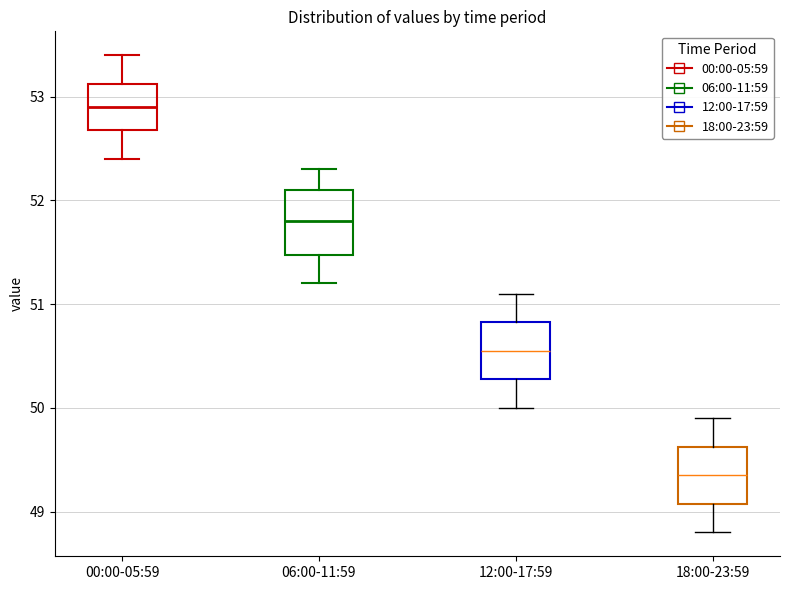

Reading left to right, read every box against the y-axis: the position of its median line, the range the box covers, and the ends of its whiskers. The values are not printed on the chart, so give them approximately, as read against the axis.

00:00-05:59: median 52.9, box 52.7 to 53.1, whiskers 52.4 to 53.4
06:00-11:59: median 51.8, box 51.5 to 52.1, whiskers 51.2 to 52.3
12:00-17:59: median 50.6, box 50.3 to 50.8, whiskers 50.0 to 51.1
18:00-23:59: median 49.4, box 49.1 to 49.6, whiskers 48.8 to 49.9